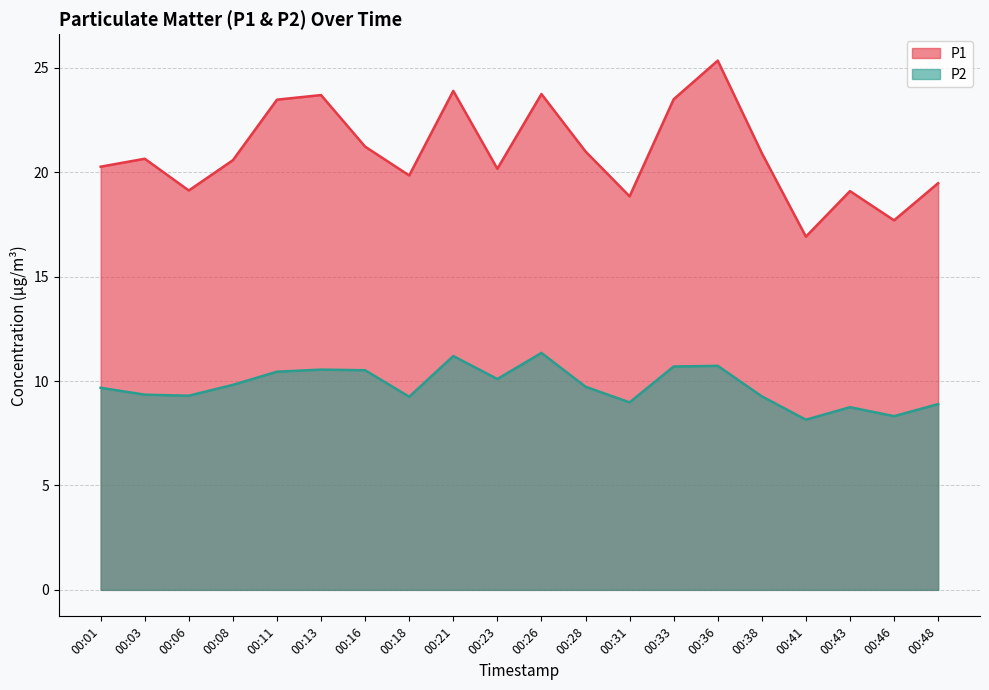

At 00:26, list the series in order from smallest to largest.

P2, P1